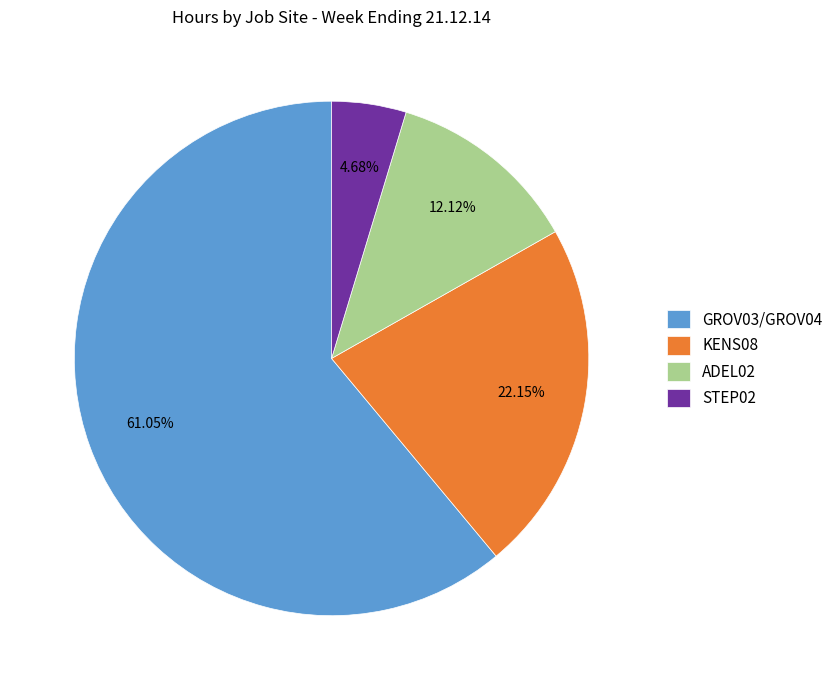

To the nearest percent, what is the difference between the largest and smallest slice percentages?

56%